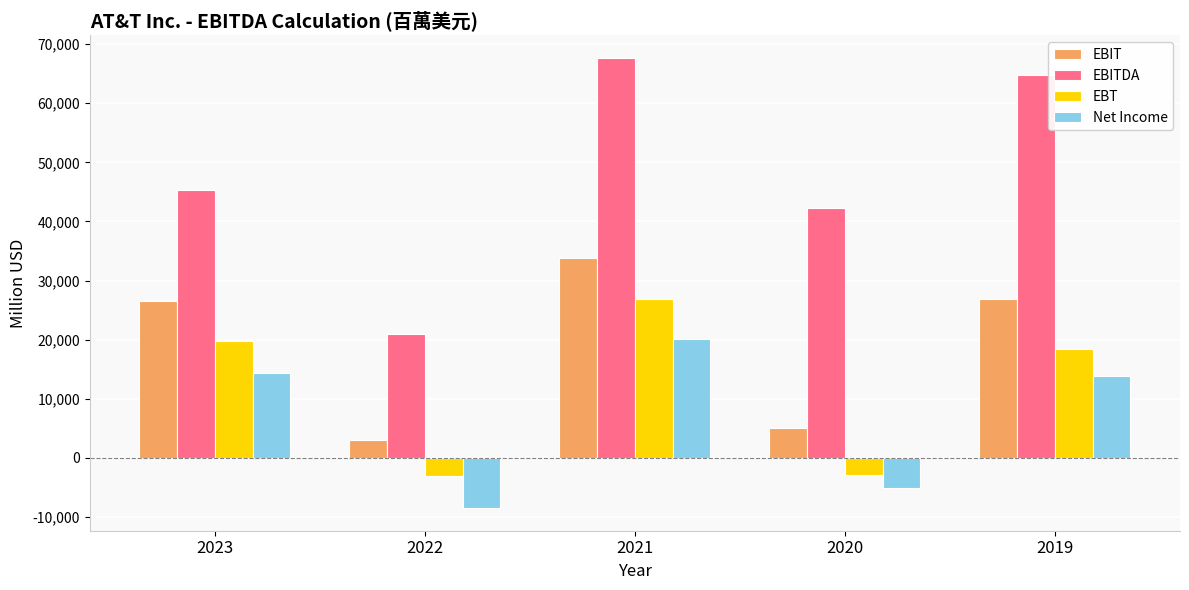

At which label does Net Income first exceed 13903?

2023